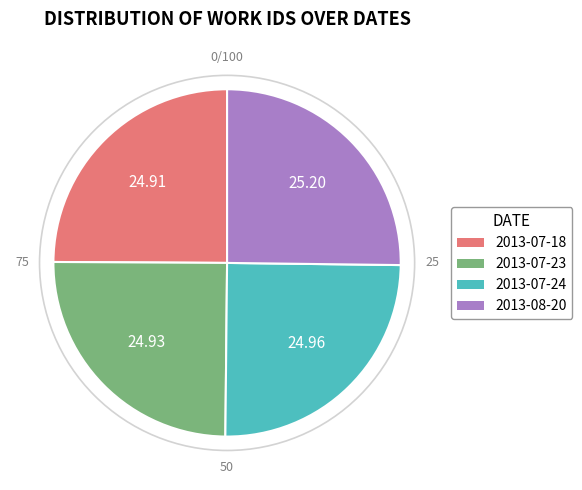

Does 2013-07-24 represent more than half of the total?

No